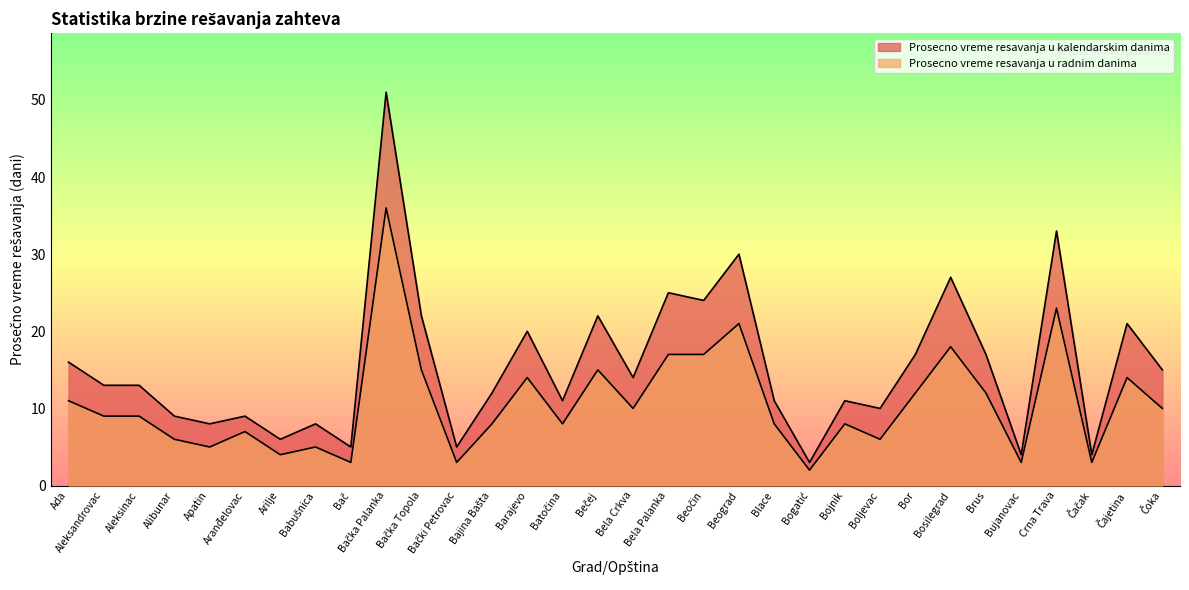

How many distinct data groups are displayed?

2